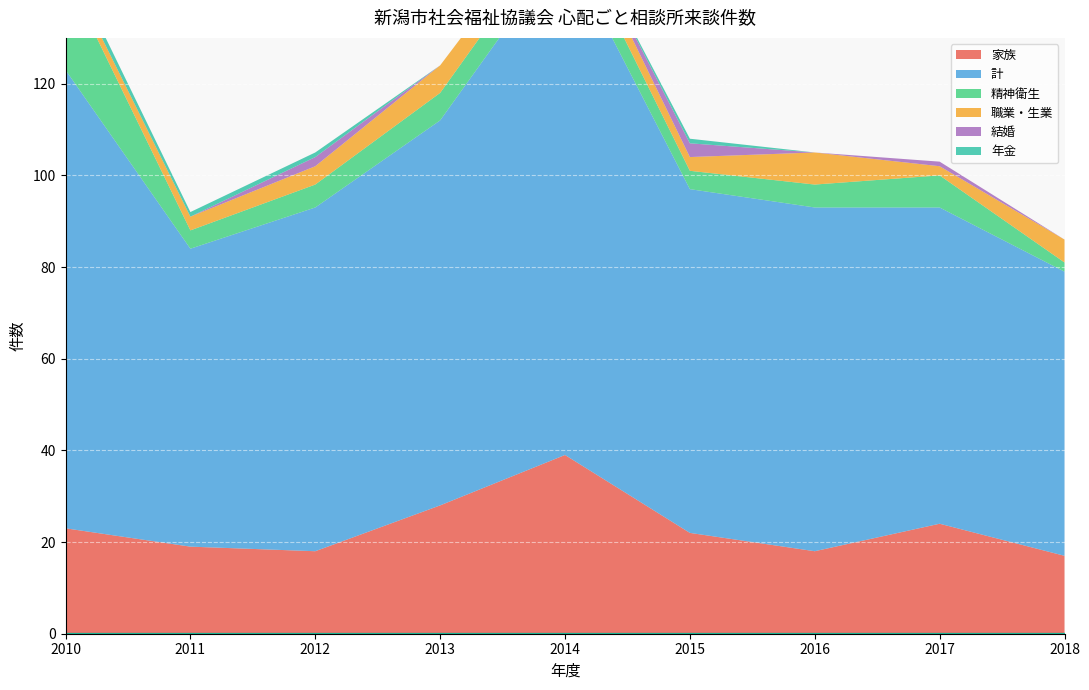

What is the value of the 計 point at the 9th from the left?

62